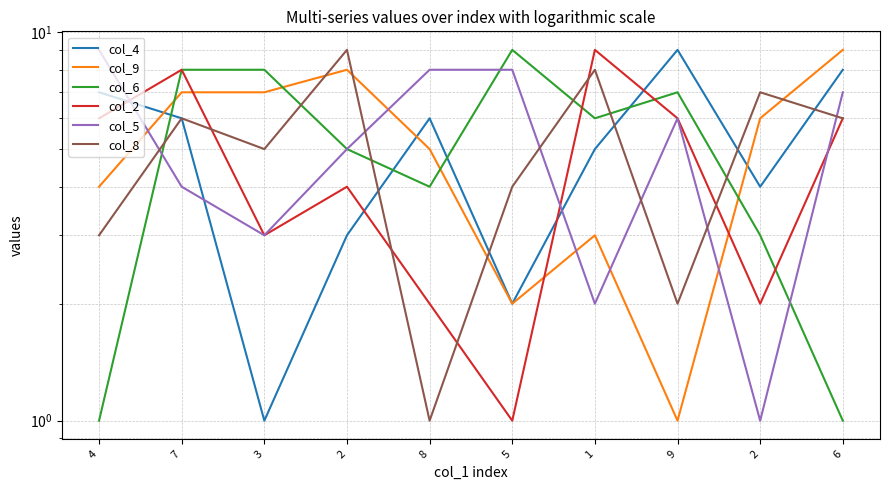

What is the sum of the col_6 values at 7 and 4?

9